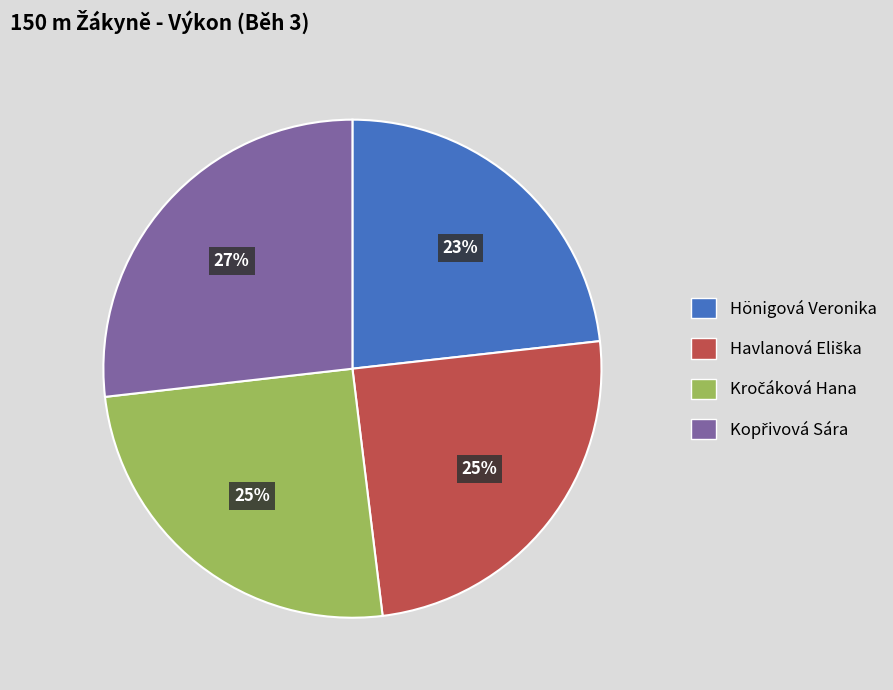

True or false: Hönigová Veronika accounts for 17% of the total.

False